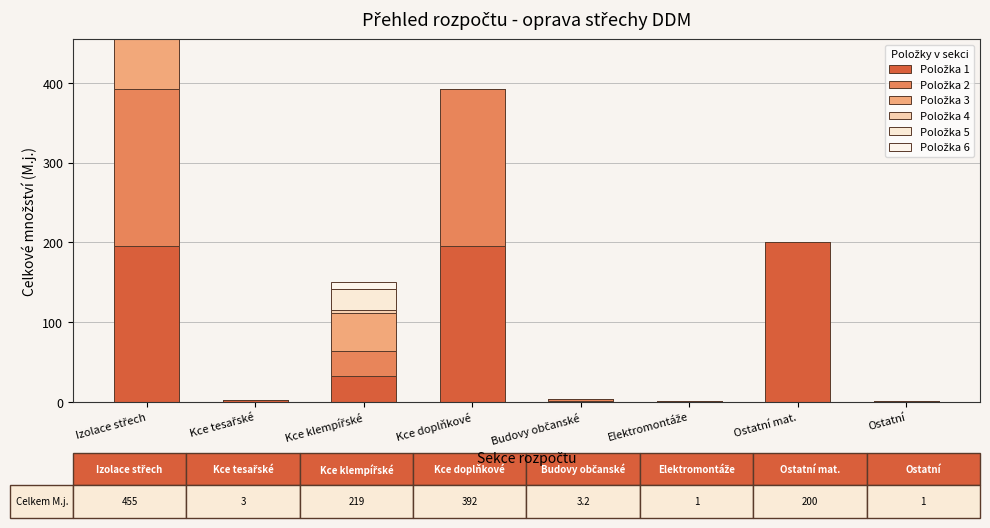

True or false: Položka 6 has a value of 0.0 at Kce doplňkové.

True